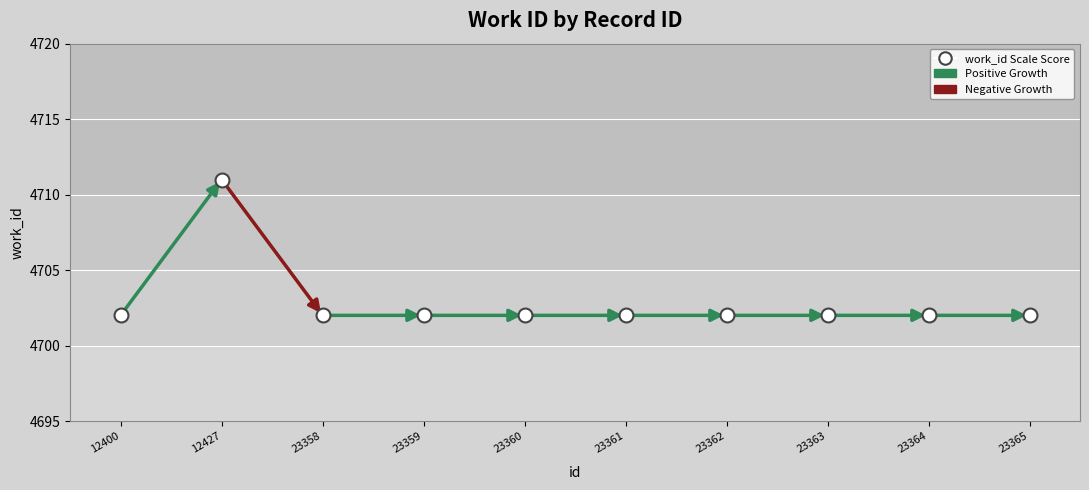

Approximately how many times larger is the value at 23362 compared to 23359?

1.0